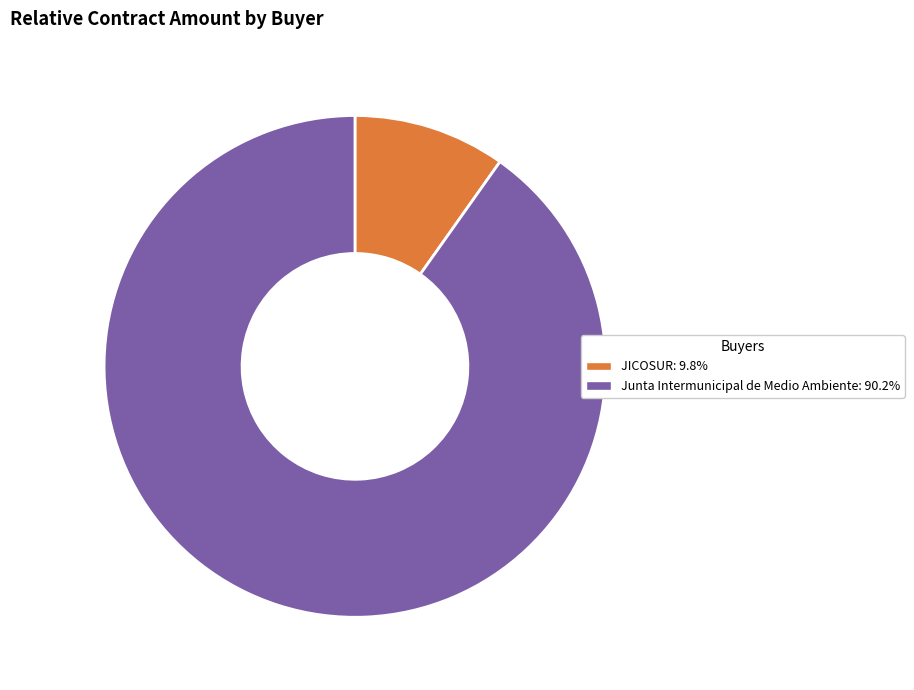

Which category has the biggest portion of the pie?

Junta Intermunicipal de Medio Ambiente